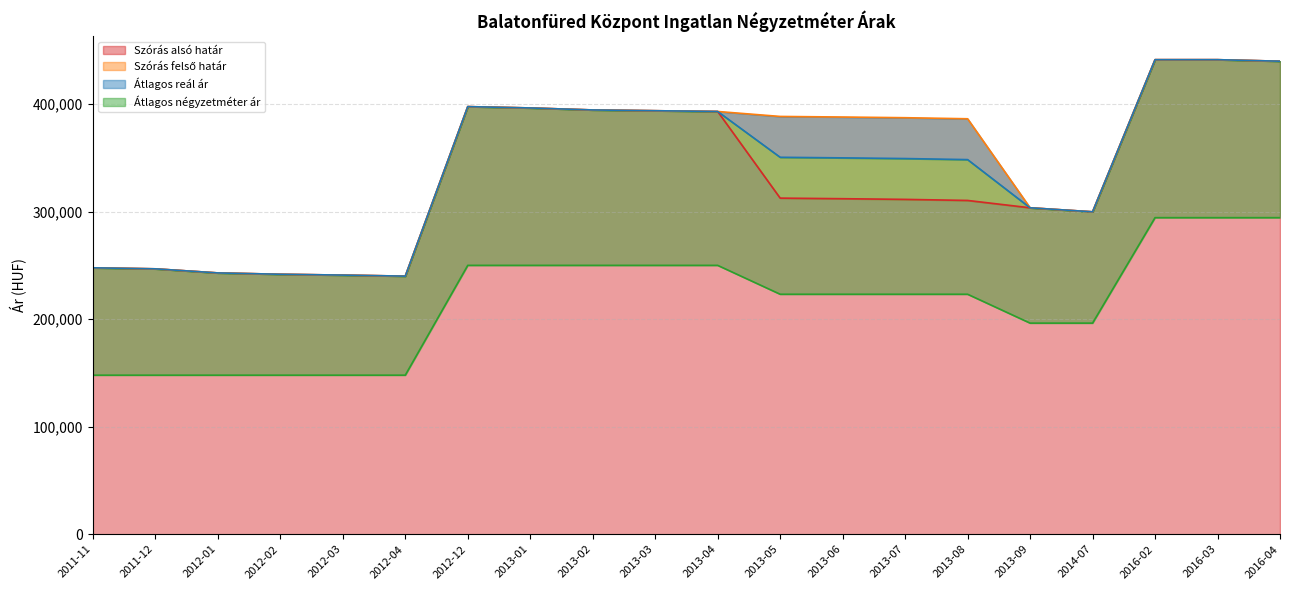

At which label does Szórás alsó határ first exceed 311988?

2012-12